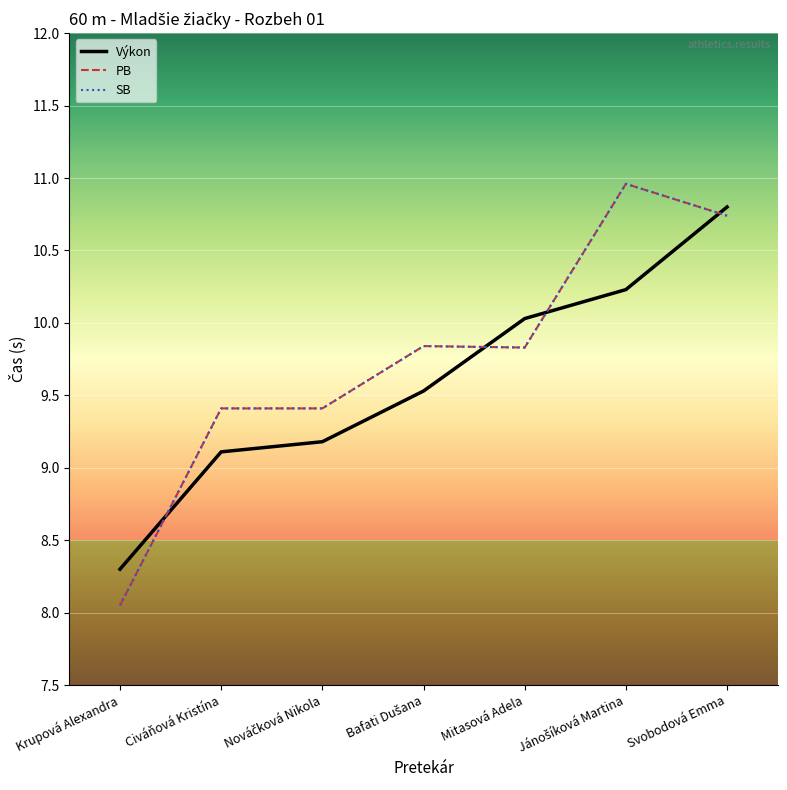

At which category is the sum across all series the highest?

Svobodová Emma